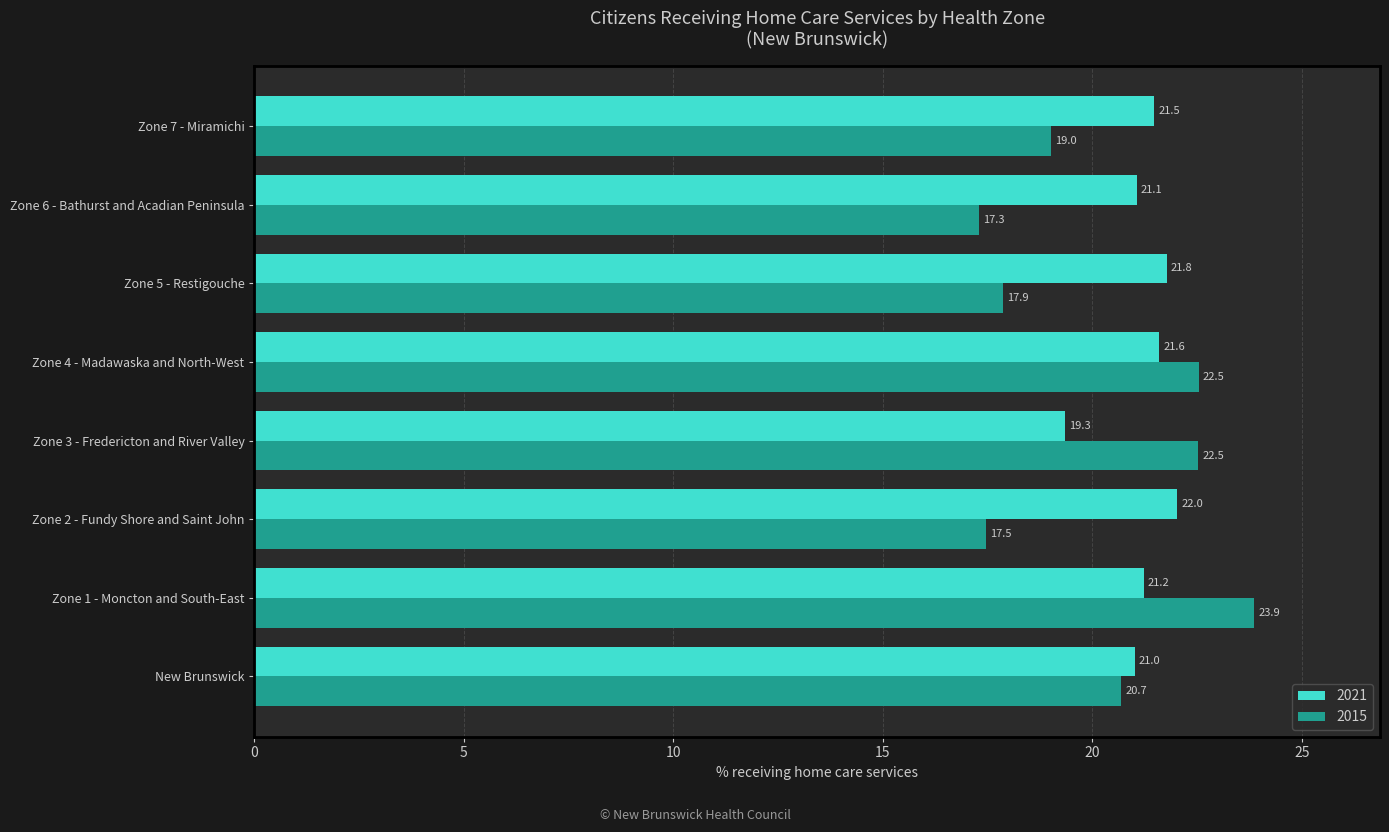

Is it true that 2015 equals 22.5 at Zone 3 - Fredericton and River Valley?

True